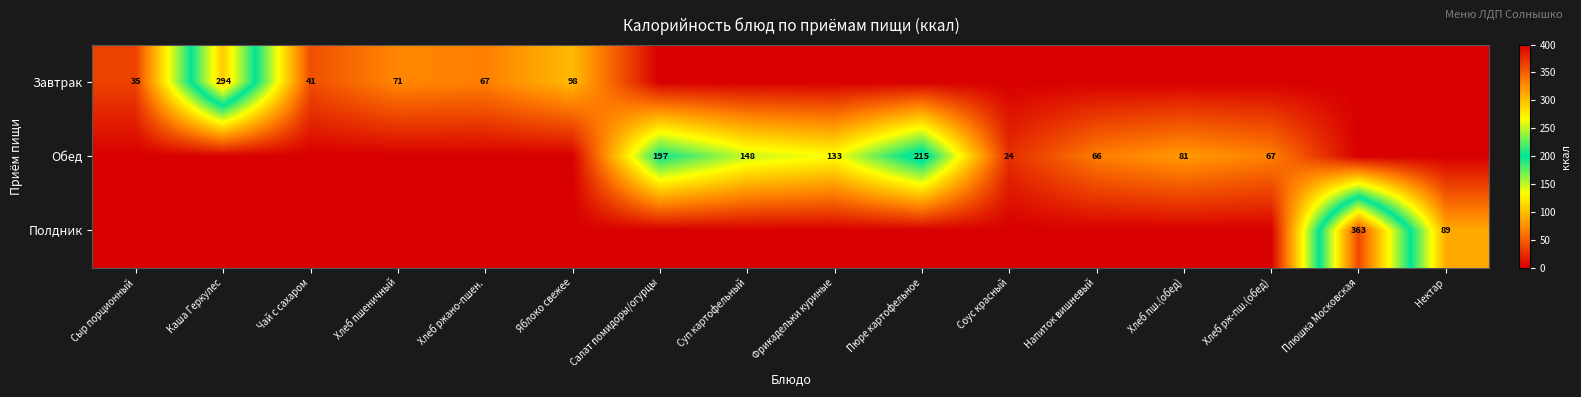

Is it true that Завтрак equals 67 at Хлеб ржано-пшен.?

True